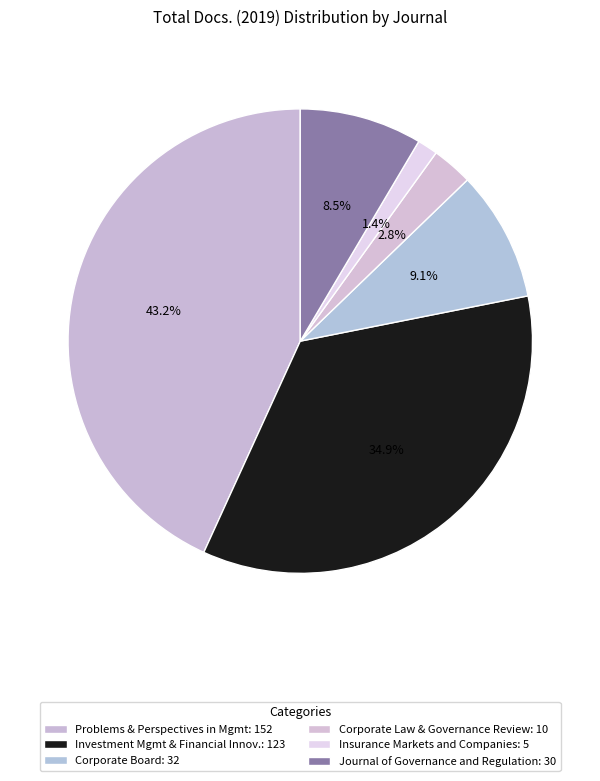

Does any single category account for the majority?

No